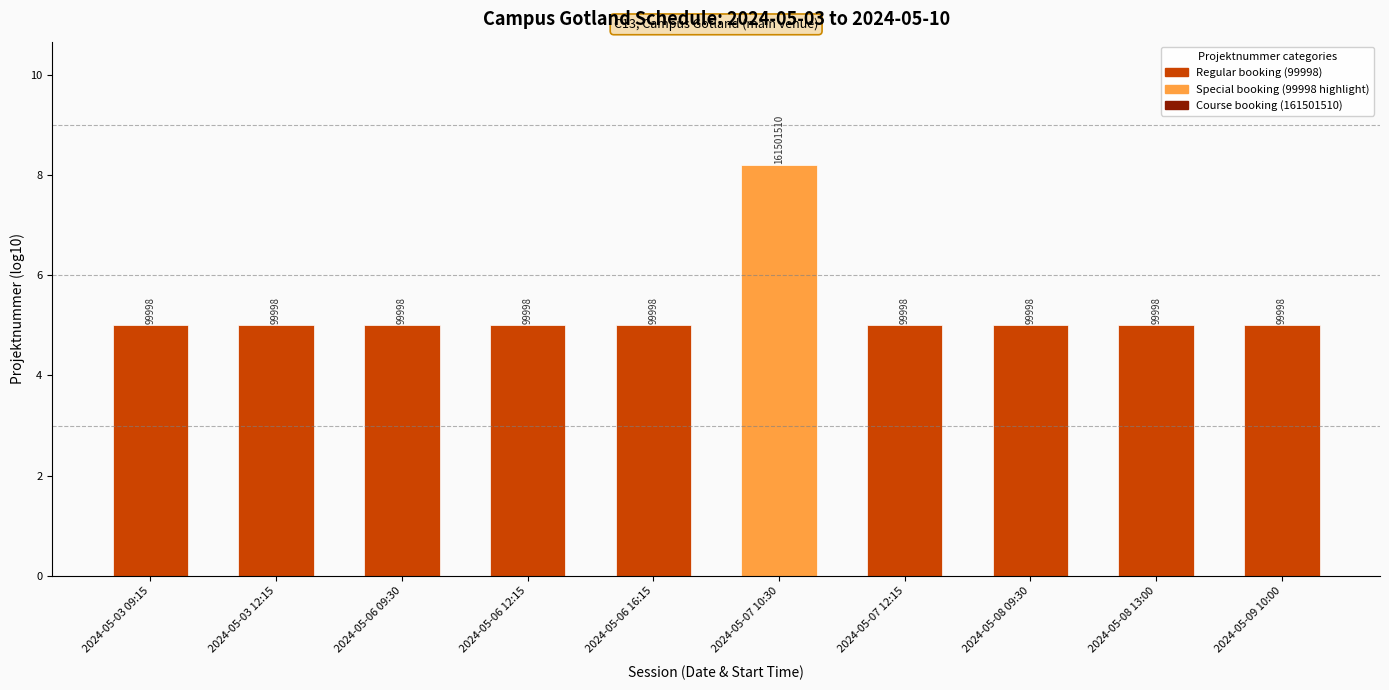

What is the smallest value displayed?

5.0